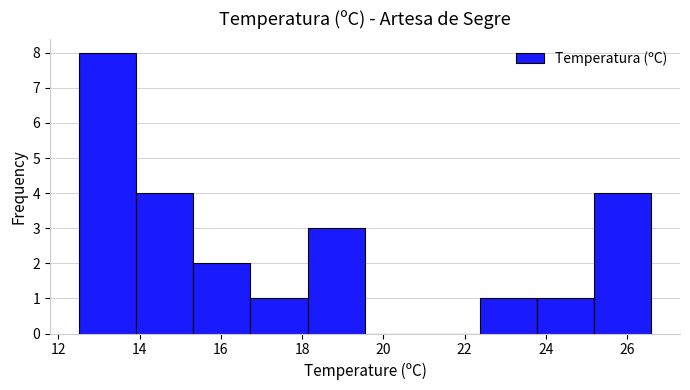

Reading left to right, list every bar in this chart as the range it spans on the x-axis followed by its height. Neither the bar edges nor the heights are printed on the chart, so give them approximately, as read against the axes.

12.6 to 14.0: 8
14.0 to 15.4: 4
15.4 to 16.8: 2
16.8 to 18.2: 1
18.2 to 19.6: 3
19.6 to 21.0: 0
21.0 to 22.4: 0
22.4 to 23.8: 1
23.8 to 25.2: 1
25.2 to 26.6: 4